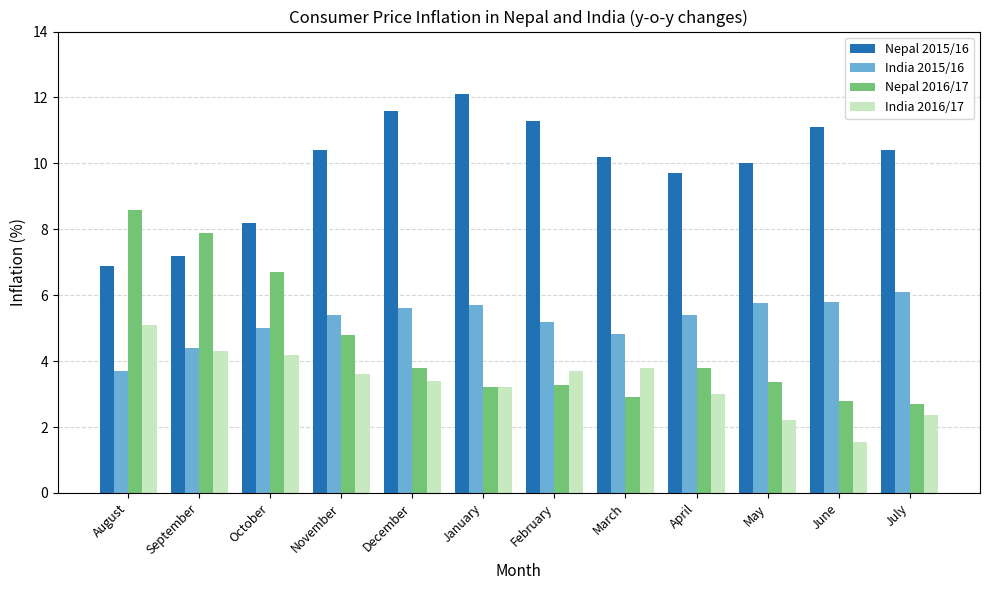

Which category has the lowest value across all series?

June